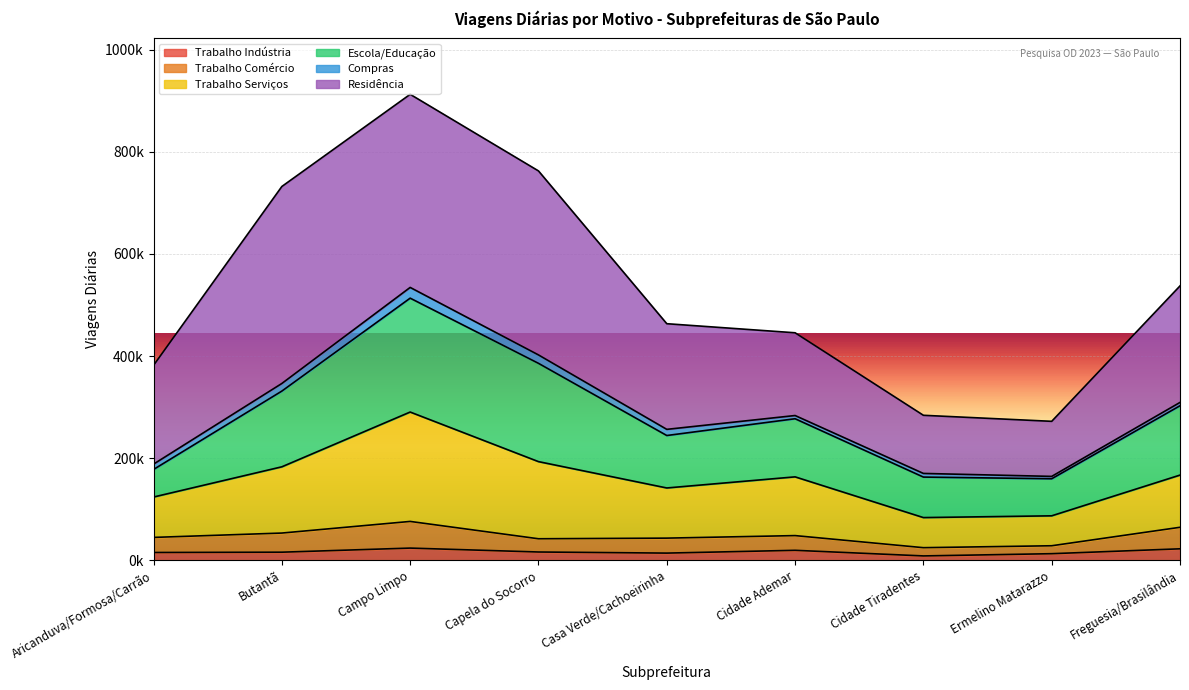

Does the chart display data point markers on the line(s)?

No